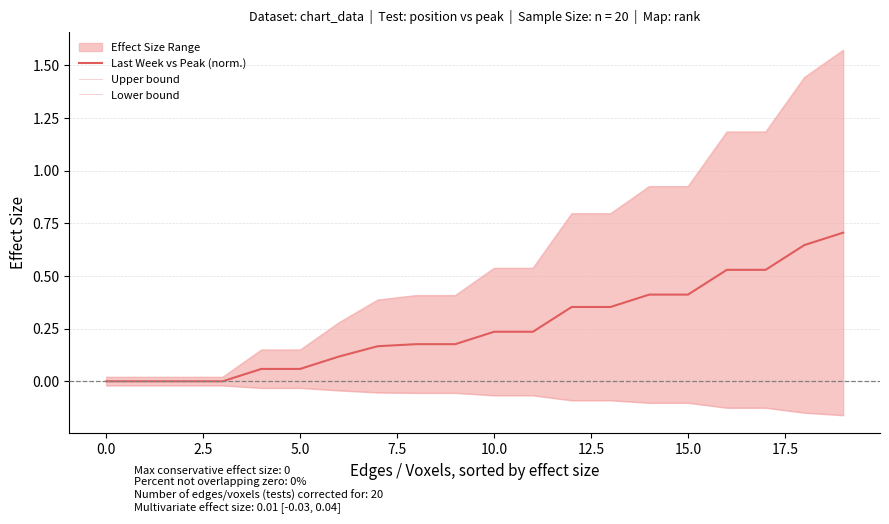

Reading left to right, transcribe all the data shown in this chart.

Last Week vs Peak (norm.): 0.0	0.0	0.0	0.0	0.1	0.1	0.1	0.2	0.2	0.2	0.2	0.2	0.4	0.4	0.4	0.4	0.5	0.5	0.6	0.7
Upper bound: 0.0	0.0	0.0	0.0	0.1	0.1	0.3	0.4	0.4	0.4	0.5	0.5	0.8	0.8	0.9	0.9	1.2	1.2	1.4	1.6
Lower bound: -0.0	-0.0	-0.0	-0.0	-0.0	-0.0	-0.0	-0.1	-0.1	-0.1	-0.1	-0.1	-0.1	-0.1	-0.1	-0.1	-0.1	-0.1	-0.1	-0.2